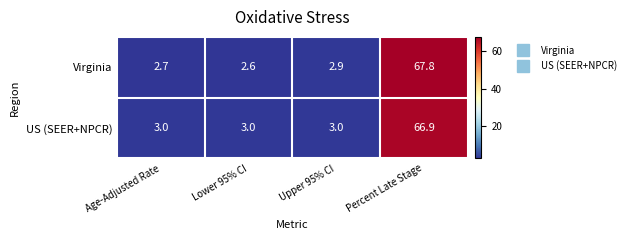

True or false: Virginia has a value of 116.2 at Percent Late Stage.

False